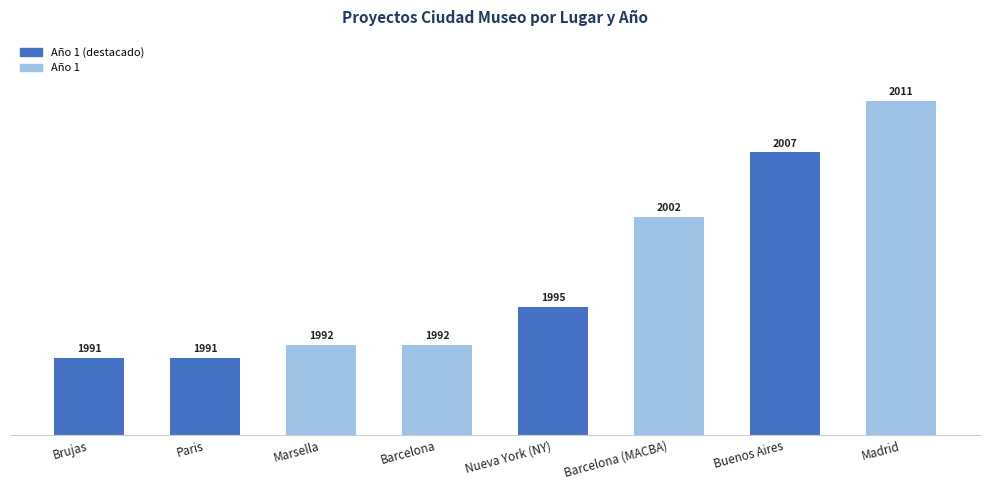

At which label is the value closest to 2001?

Barcelona (MACBA)